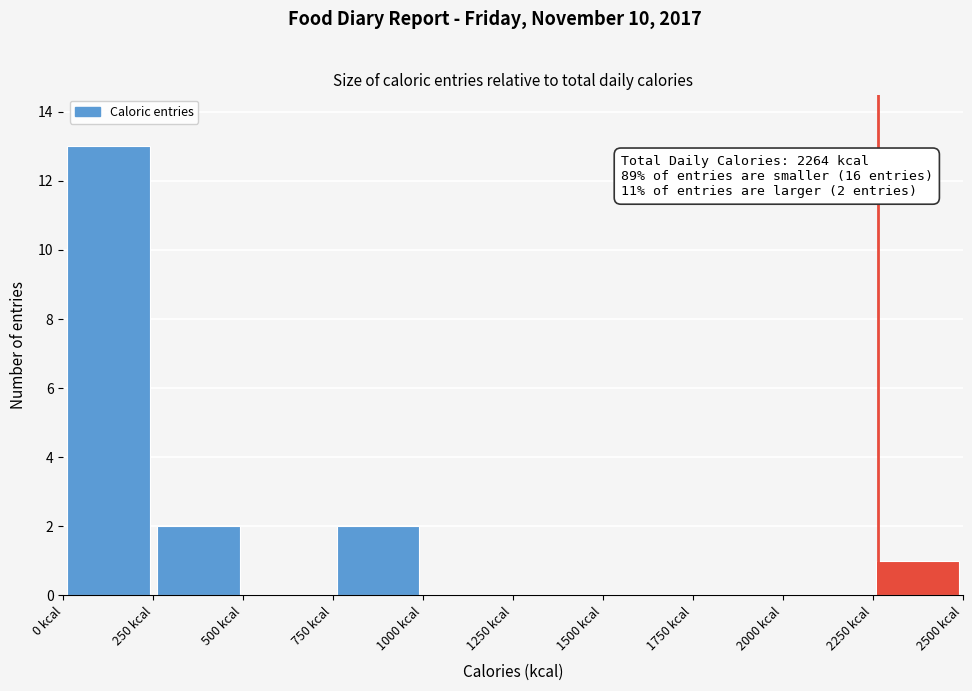

Over which range of the x-axis is the bar tallest?

0 to 250